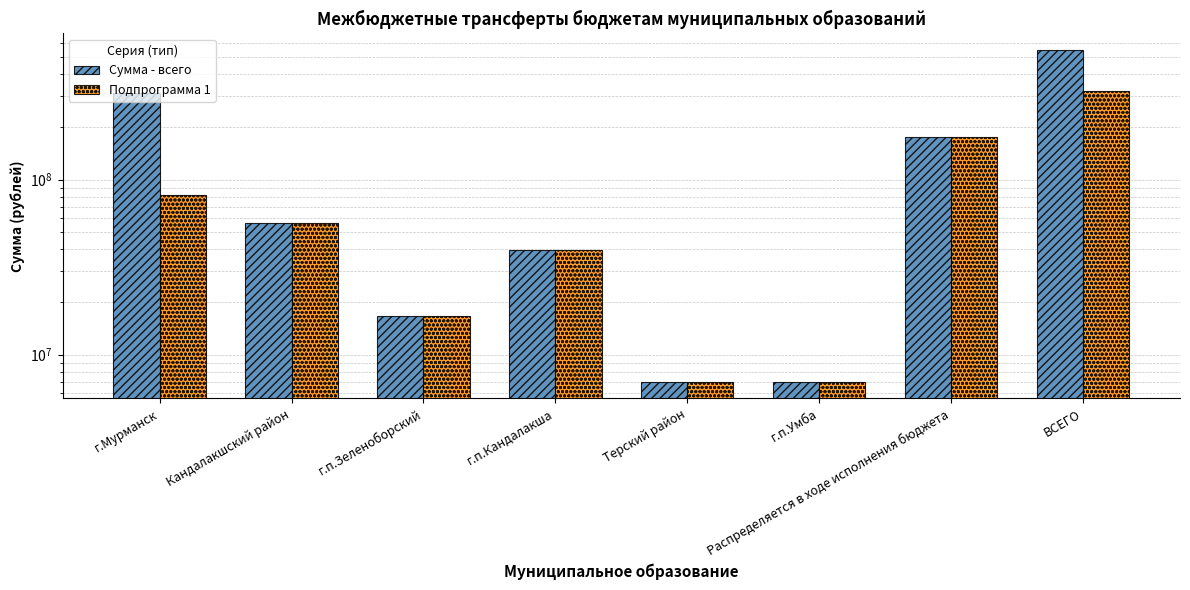

What is the average value of the Подпрограмма 1 series?

88075150.9